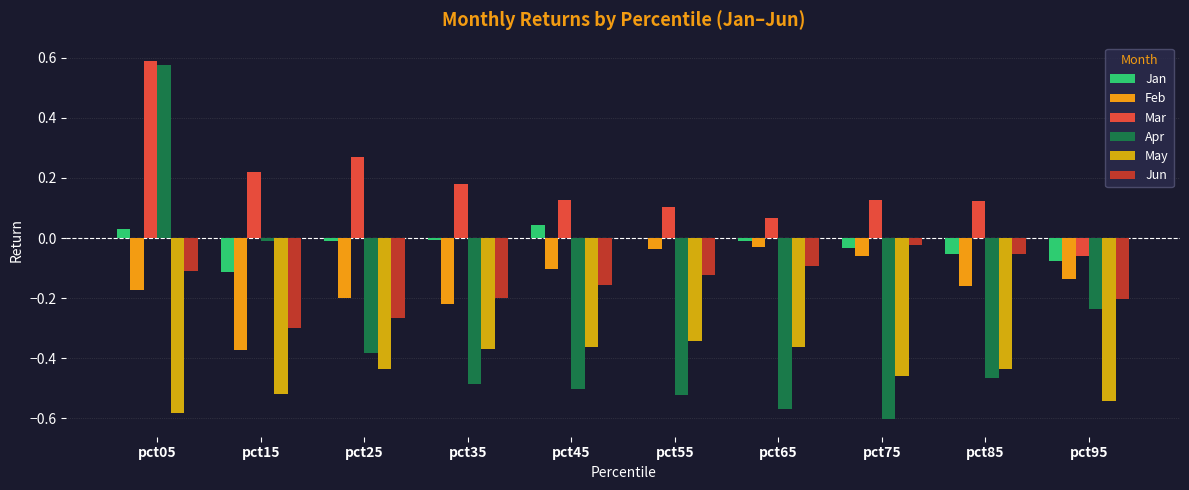

Which series has the largest total across all categories?

Mar